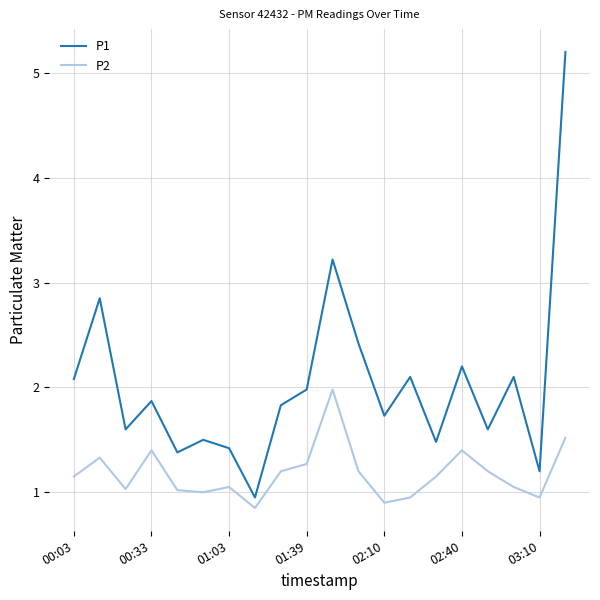

True or false: P2 has more than 1 interior local peaks.

True